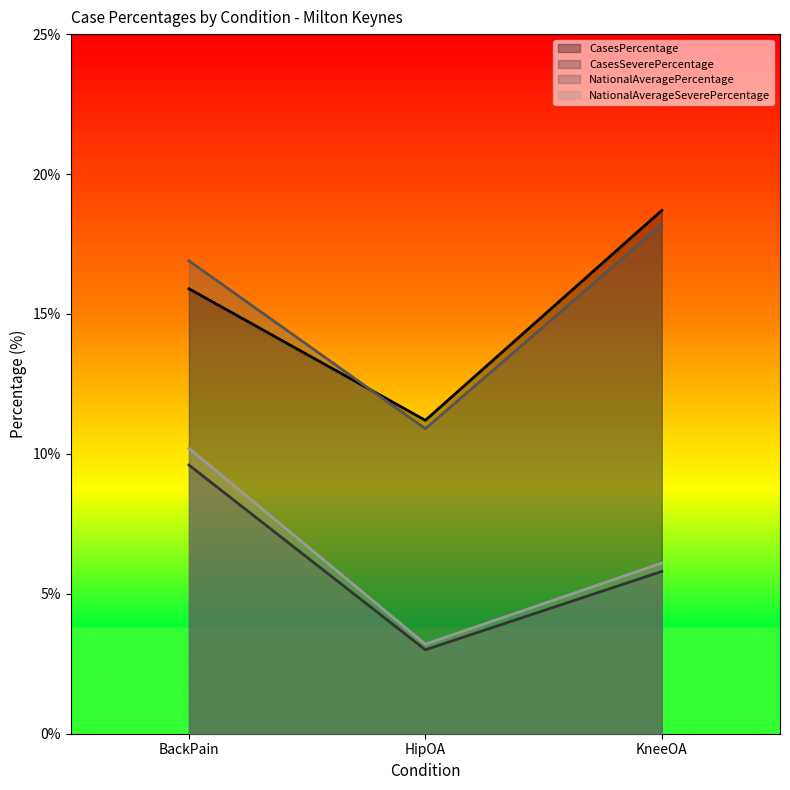

List the series in order of their peak value, lowest first.

CasesSeverePercentage, NationalAverageSeverePercentage, NationalAveragePercentage, CasesPercentage